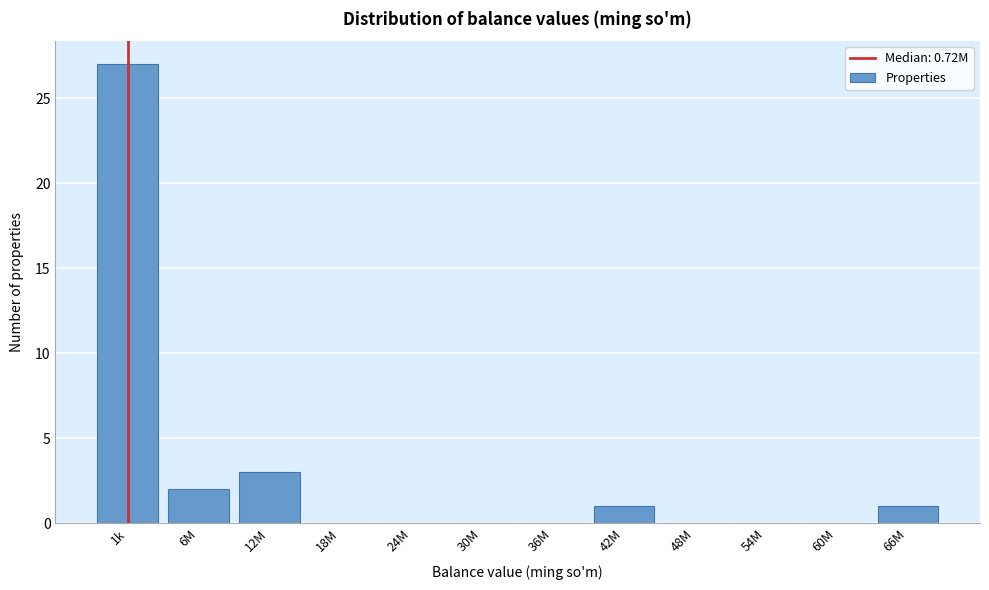

Reading left to right, what are all the values shown in this chart?

1k=27	6M=2	12M=3	18M=0	24M=0	30M=0	36M=0	42M=1	48M=0	54M=0	60M=0	66M=1